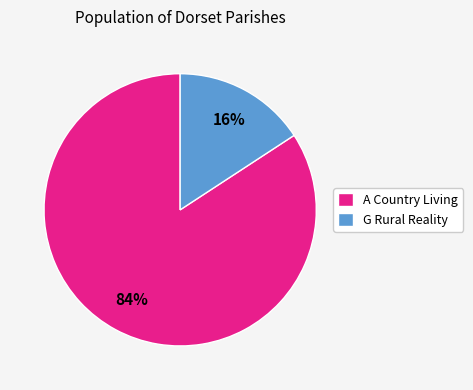

To the nearest percent, what is the difference between the largest and smallest slice percentages?

68%